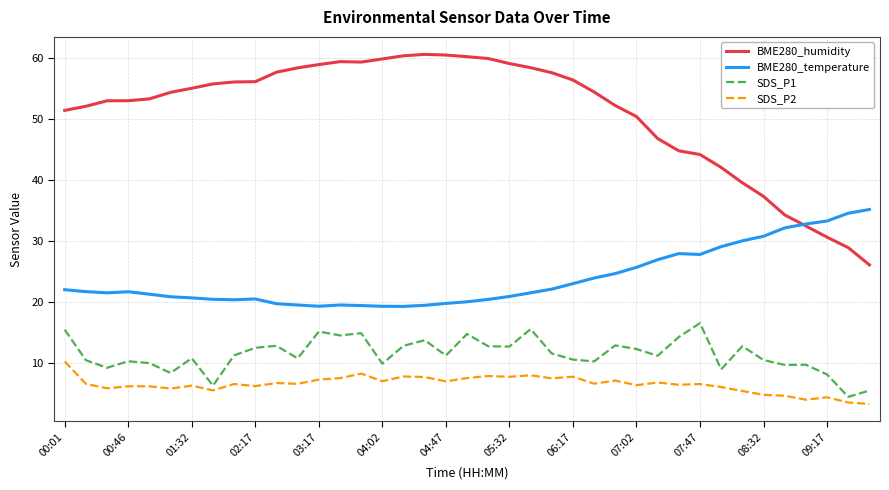

How many lines are shown in the chart?

4